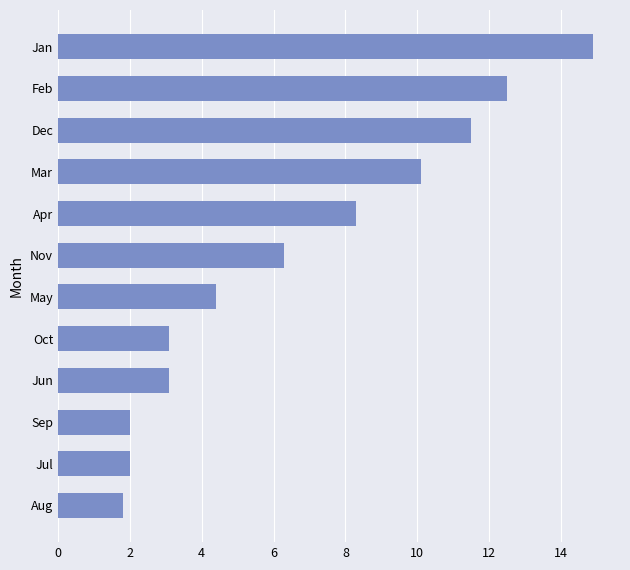

The value at Sep is 1.1. True or false?

False